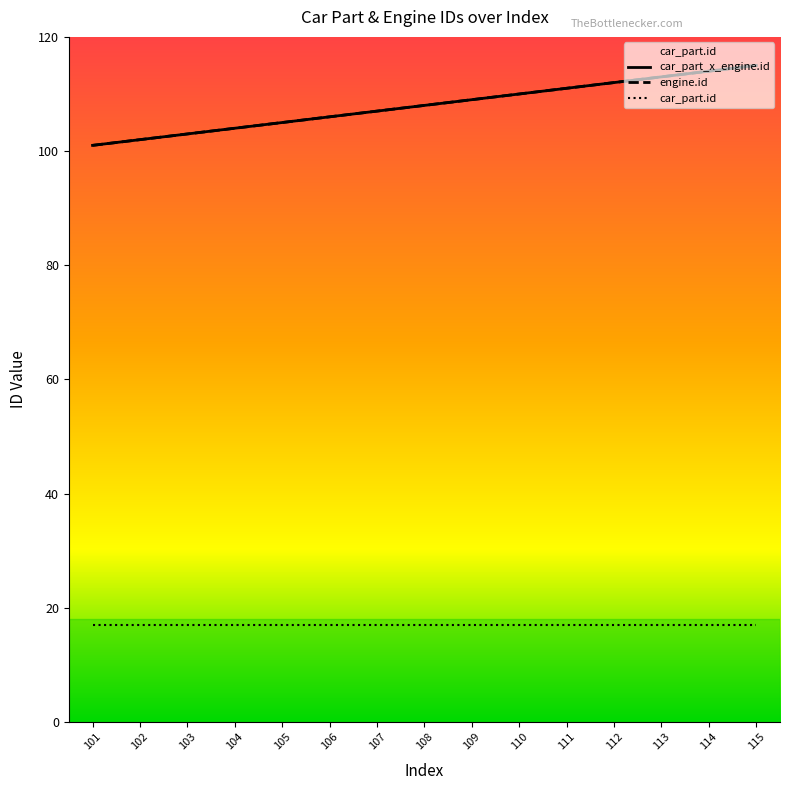

True or false: car_part_x_engine.id and engine.id intersect in this chart.

False